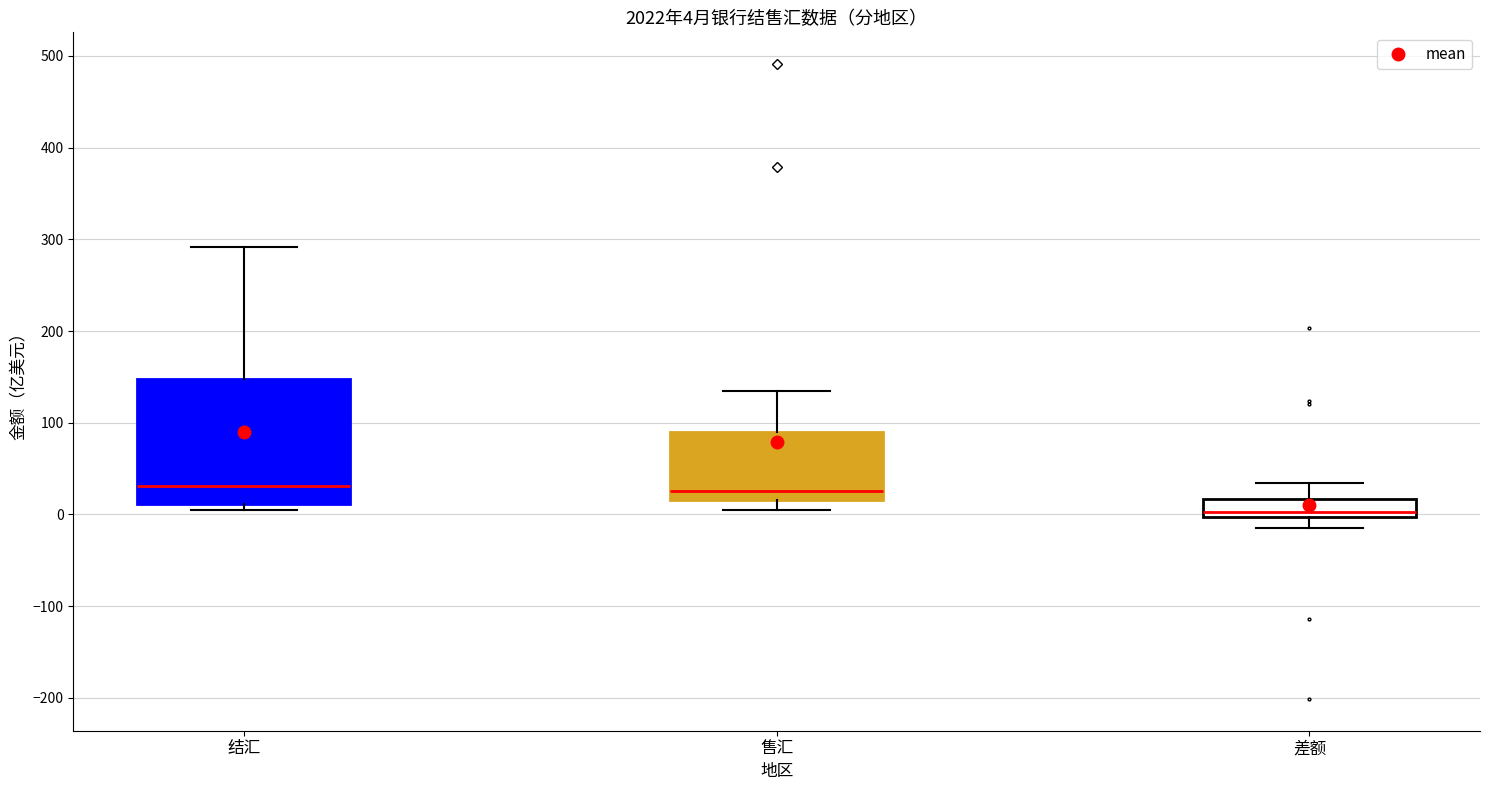

Comparing the boxes themselves (not the whiskers), which one is the tallest?

结汇